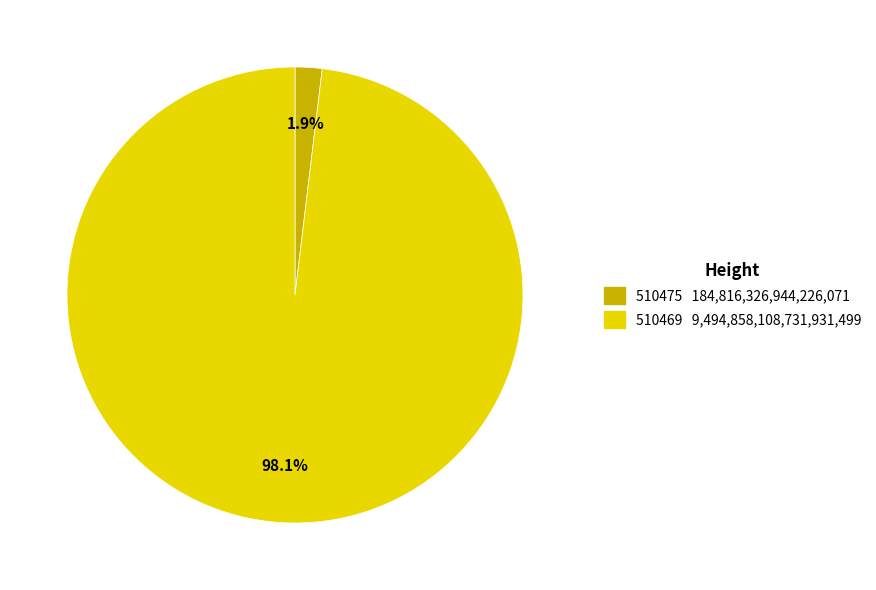

Rank the categories by value from lowest to highest.

510475, 510469